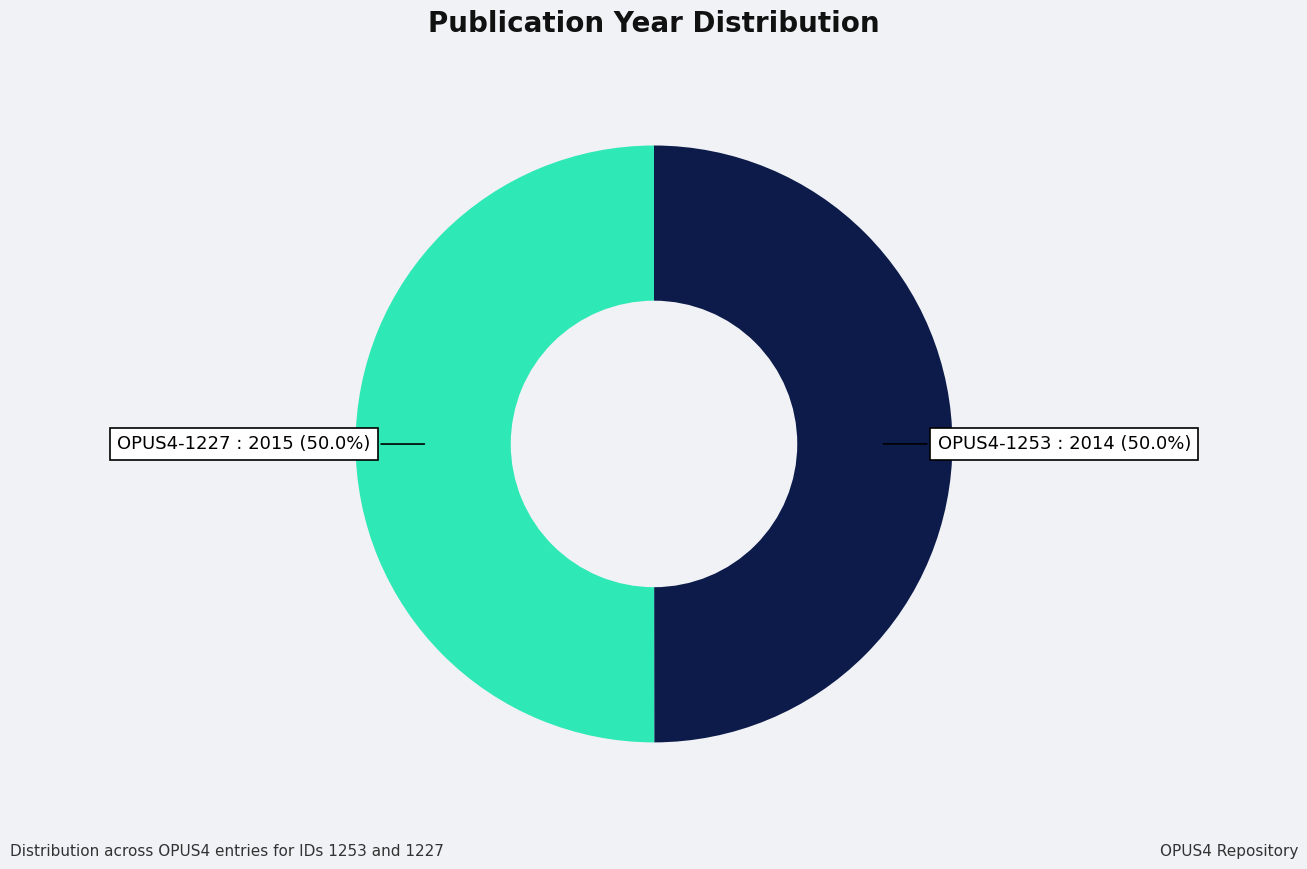

Which slice is the largest?

1227